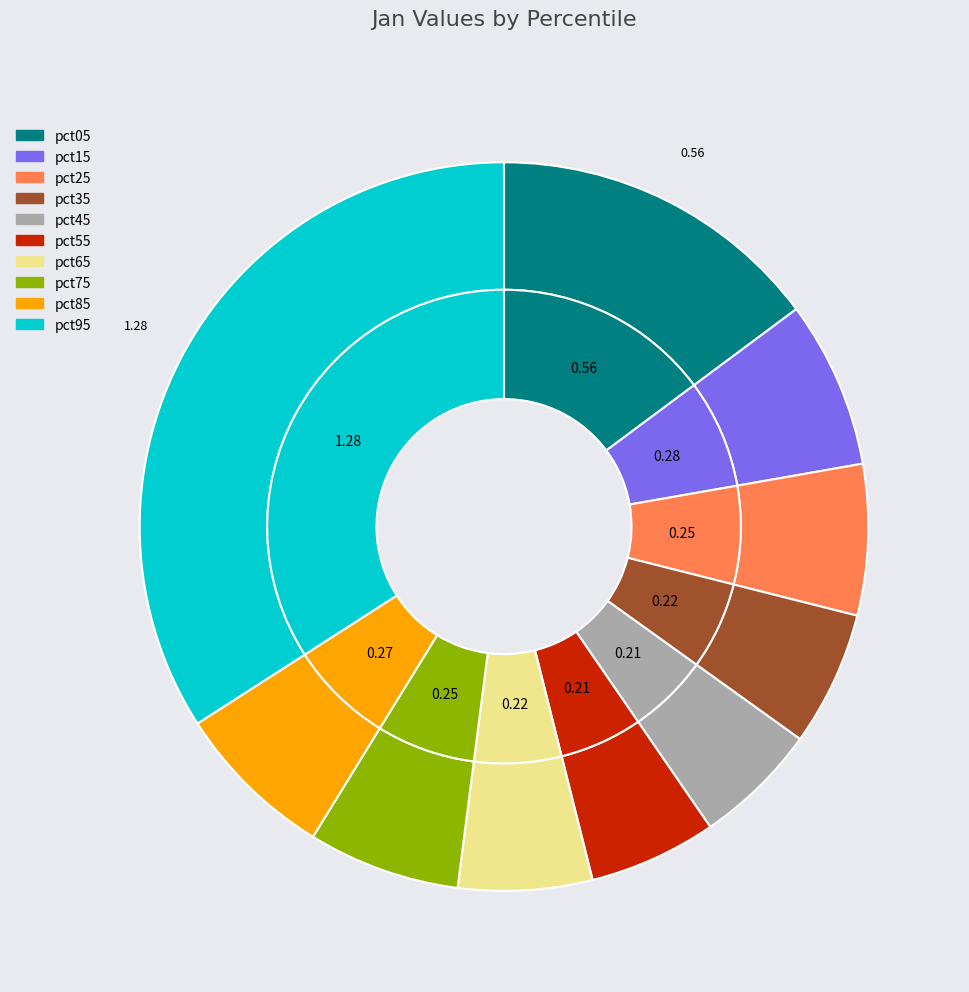

Which has a higher value, pct65 or pct95?

pct95